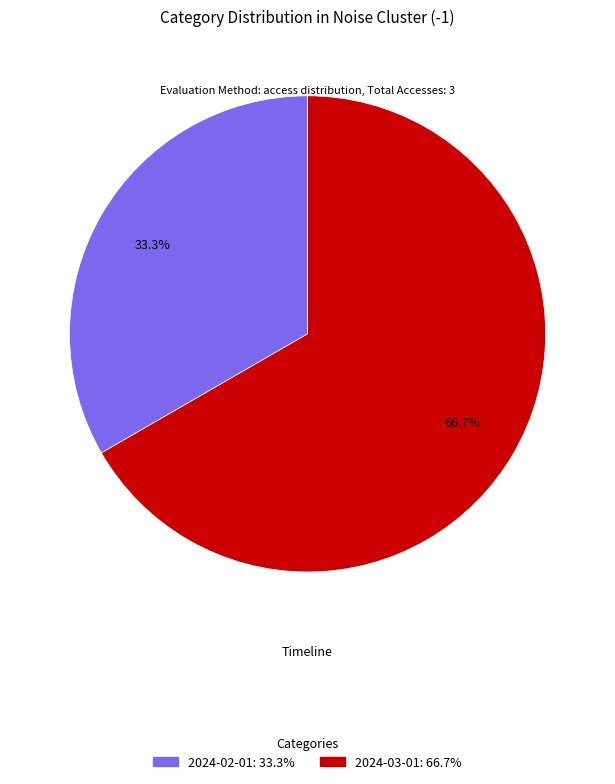

Which category has the smallest portion of the pie?

2024-02-01